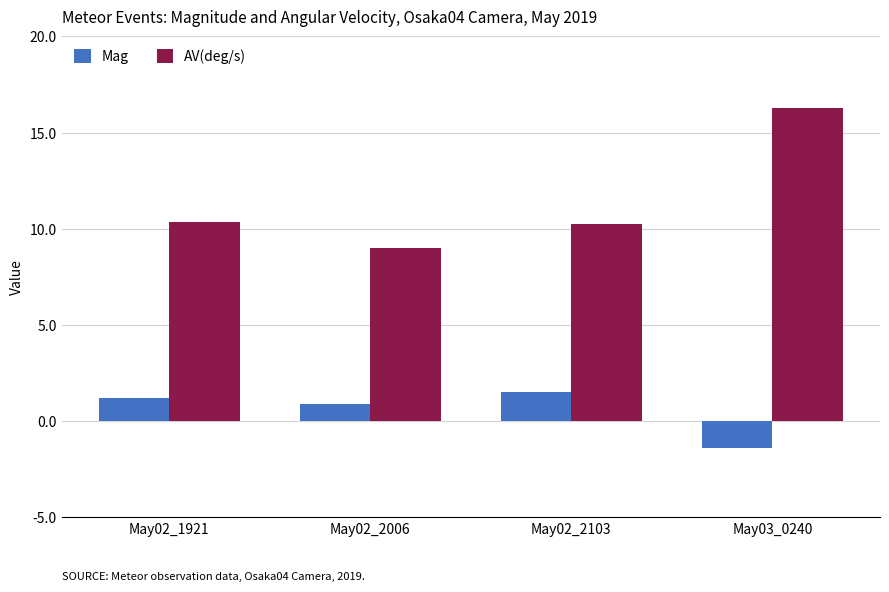

Rank the categories by Mag value from lowest to highest.

May03_0240, May02_2006, May02_1921, May02_2103